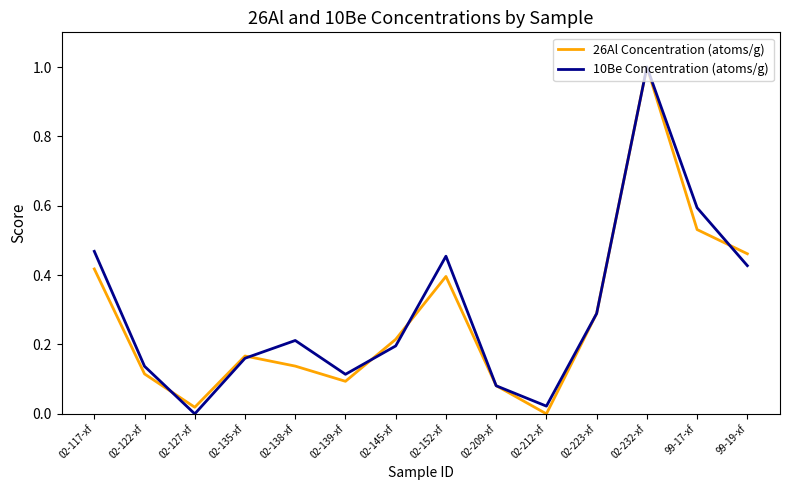

How many interior local valleys does the 26Al Concentration (atoms/g) series have?

3